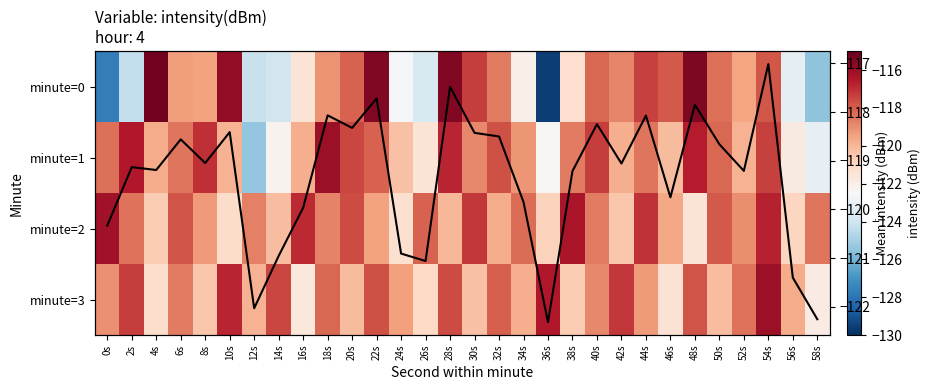

At which label is Mean intensity closest to -119?

8s